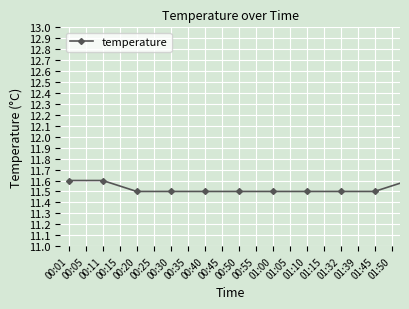

What is the difference between the maximum and minimum values?

0.8